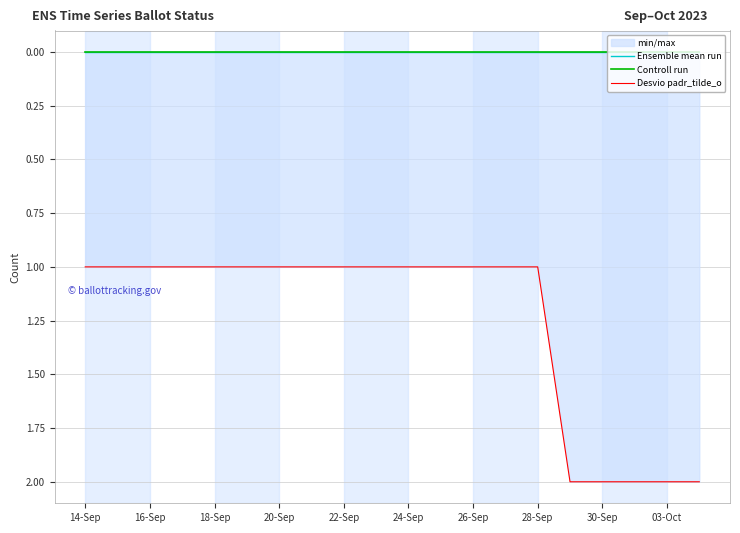

Is it true that Desvio padr_tilde_o equals 1 at 16-Sep?

True